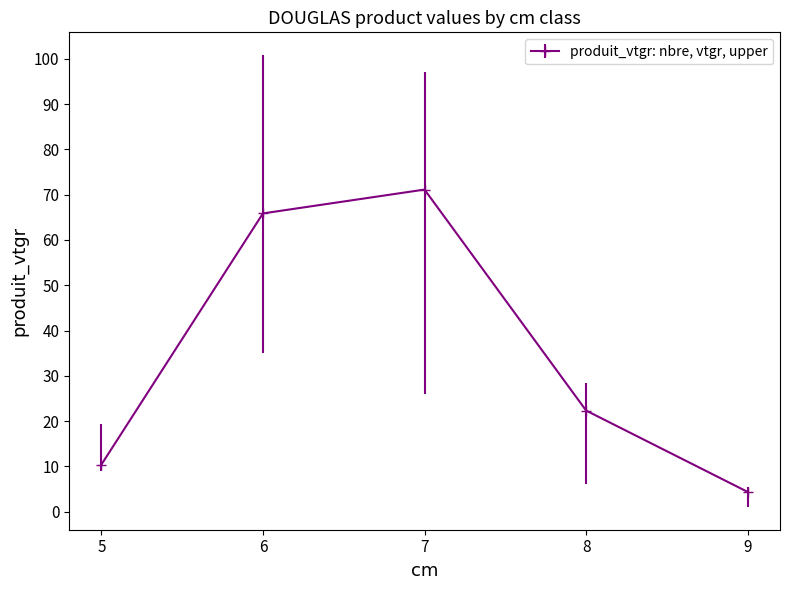

List the labels in order of value, smallest first.

9, 5, 8, 6, 7